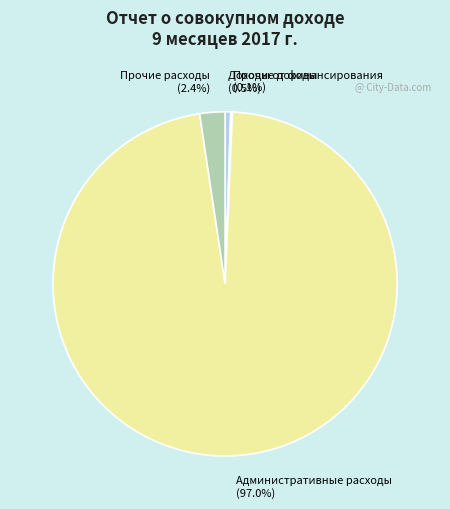

Which category has the biggest portion of the pie?

Административные расходы